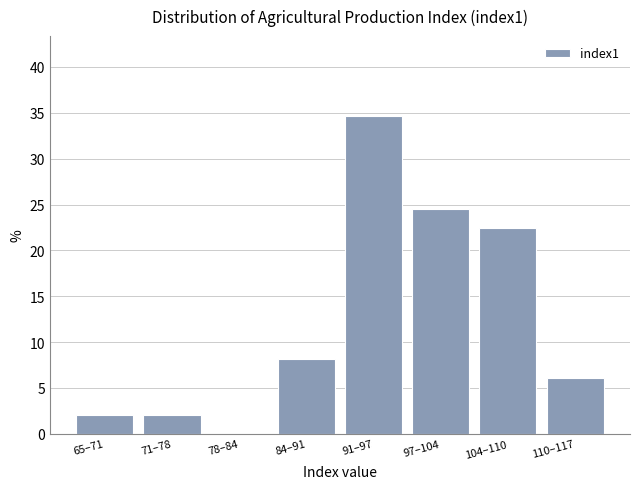

Reading left to right, extract all data points from this chart.

65–71=2.0	71–78=2.0	78–84=0.0	84–91=8.2	91–97=34.7	97–104=24.5	104–110=22.4	110–117=6.1